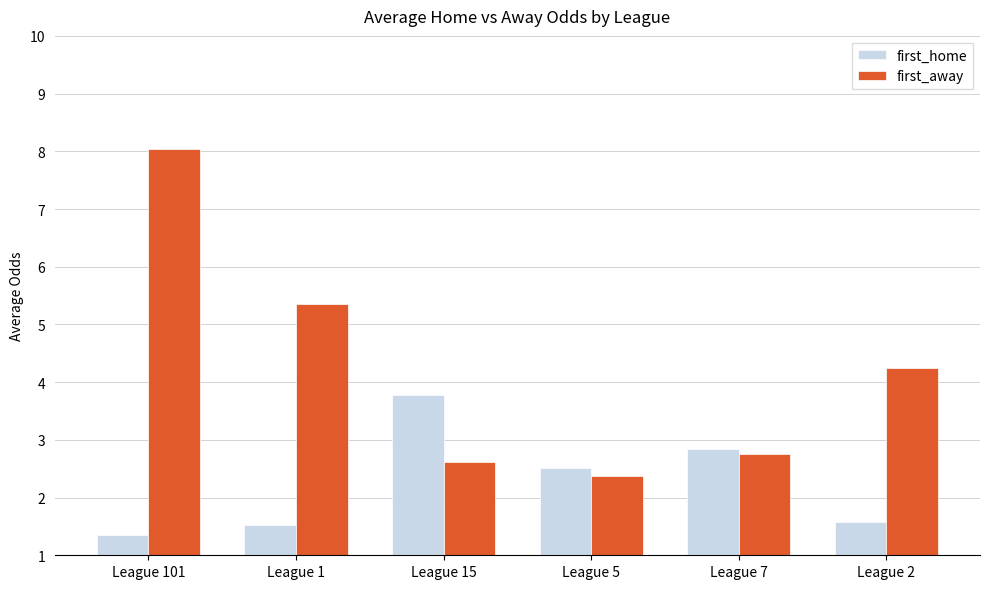

What is the average value of the first_away series?

4.2